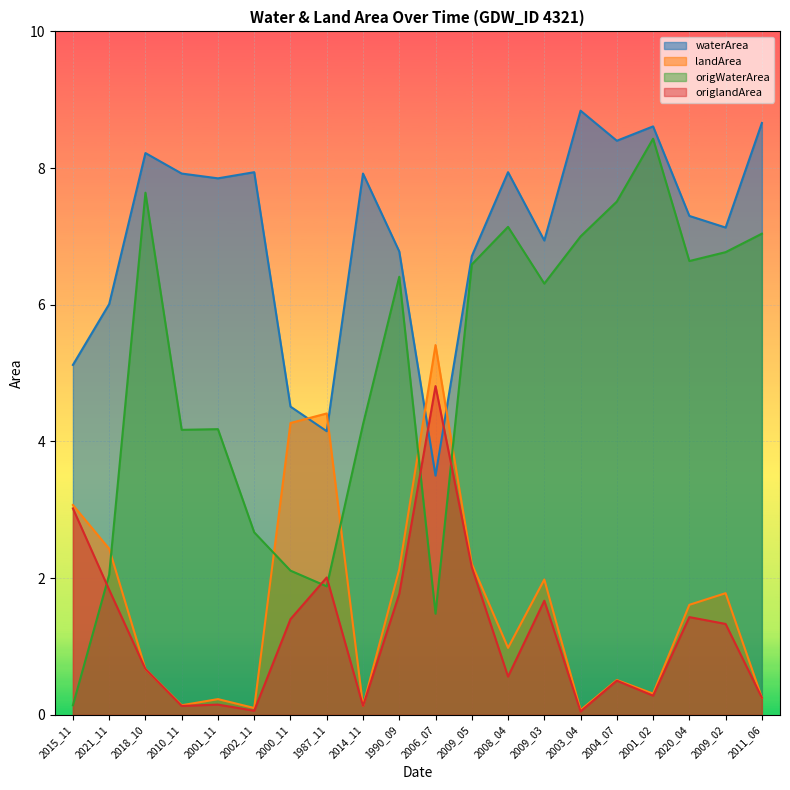

Is the value of origlandArea at 2008_04 greater than the value of landArea at 2009_05?

No